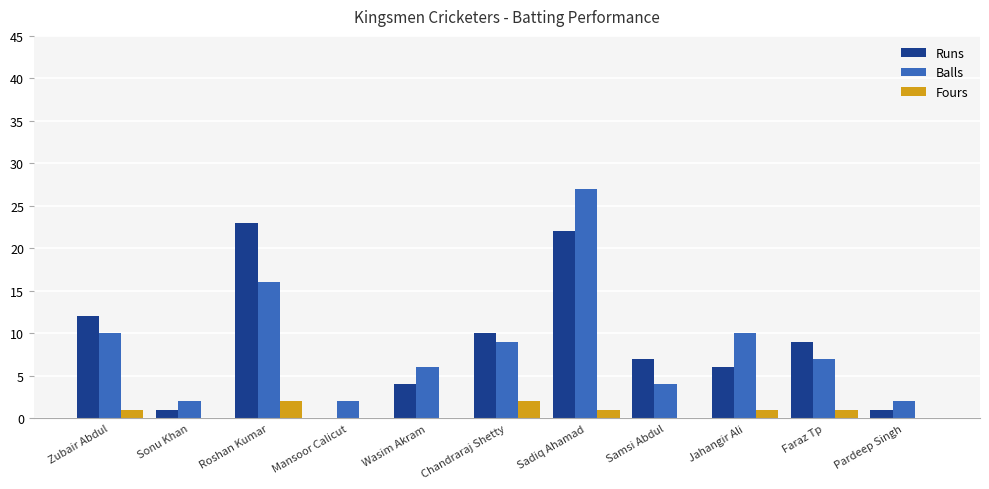

What is the sum of all Fours values?

8